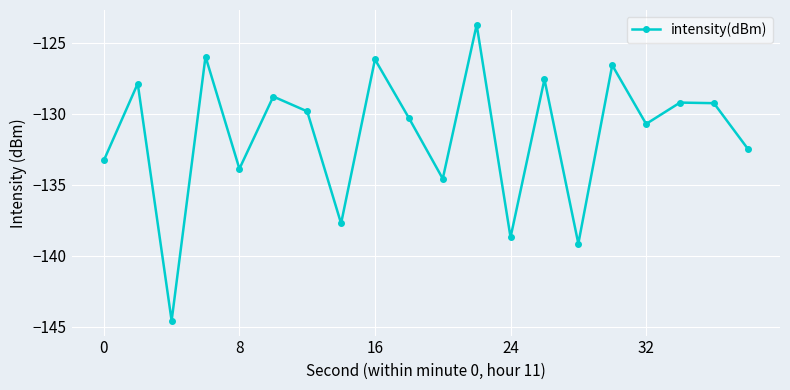

How many values are below -129?

13